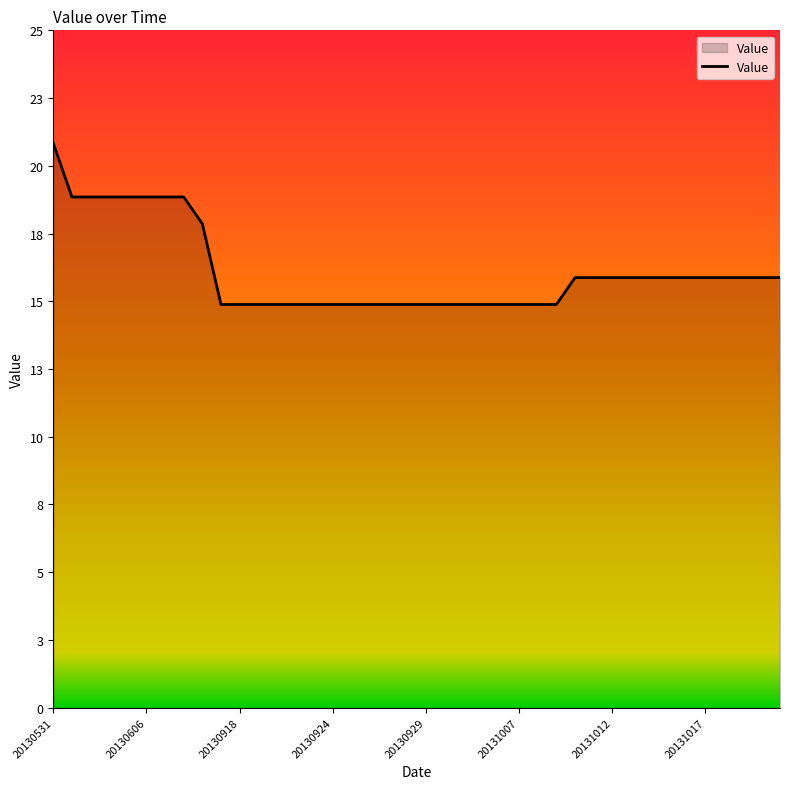

What is the value of the 29th point from the left?

16